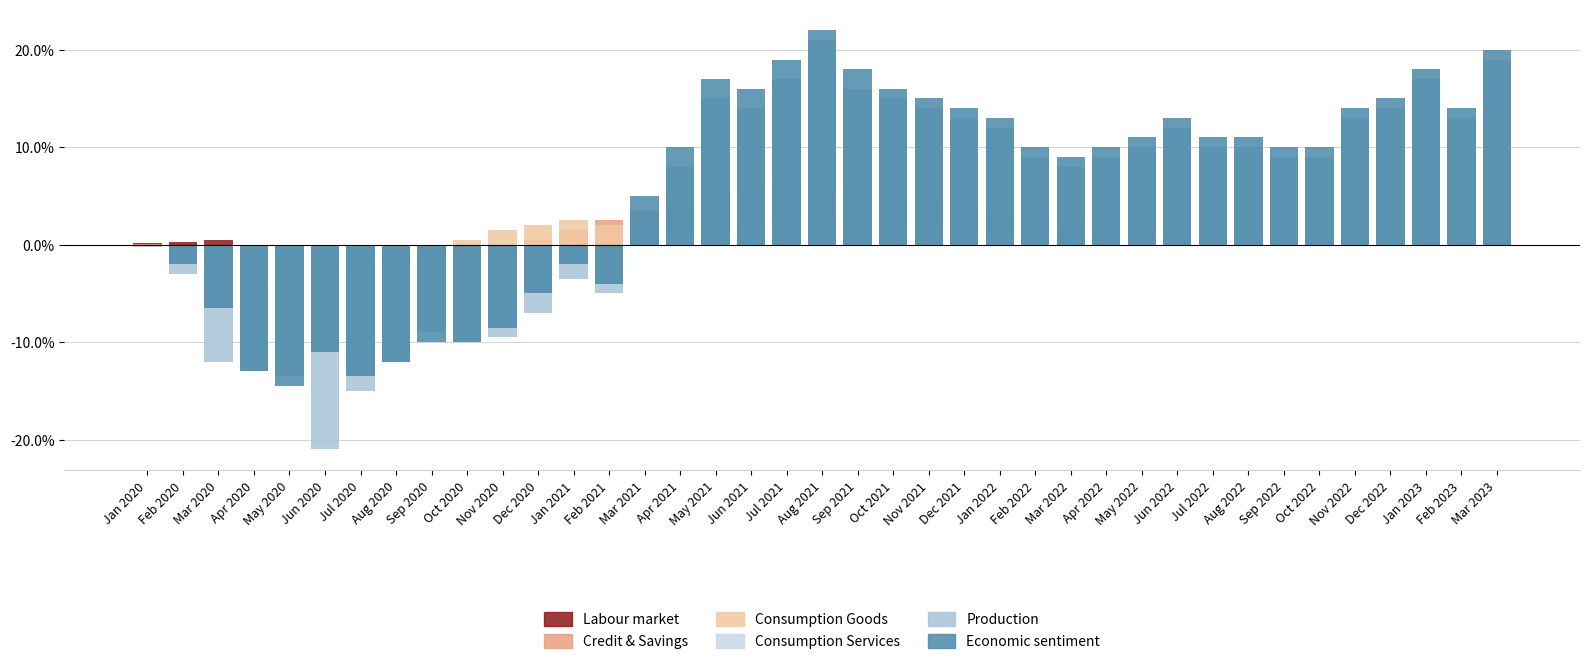

What is the difference between the highest and lowest values at May 2021?

16.2